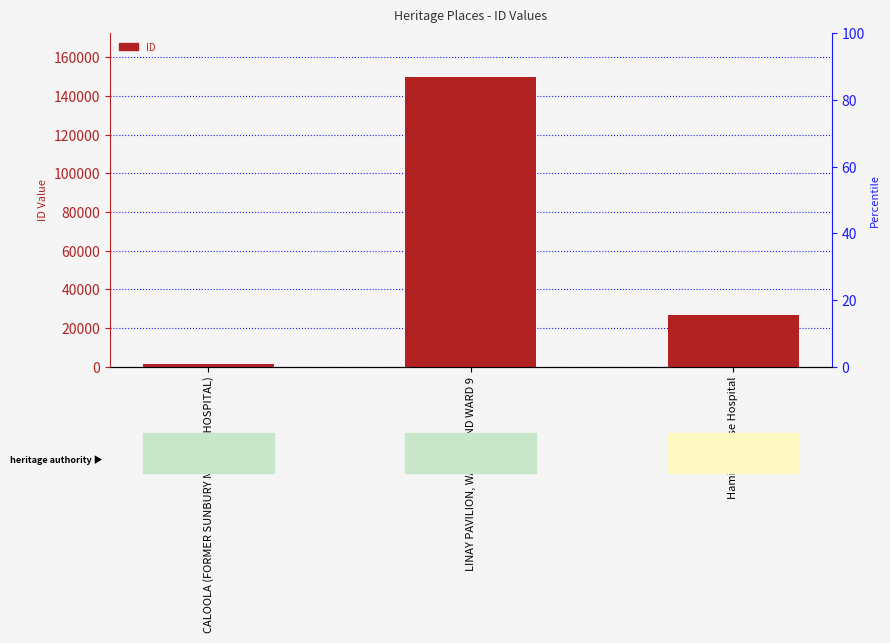

Which category has the highest value across all series?

LINAY PAVILION, WARD 7 AND WARD 9